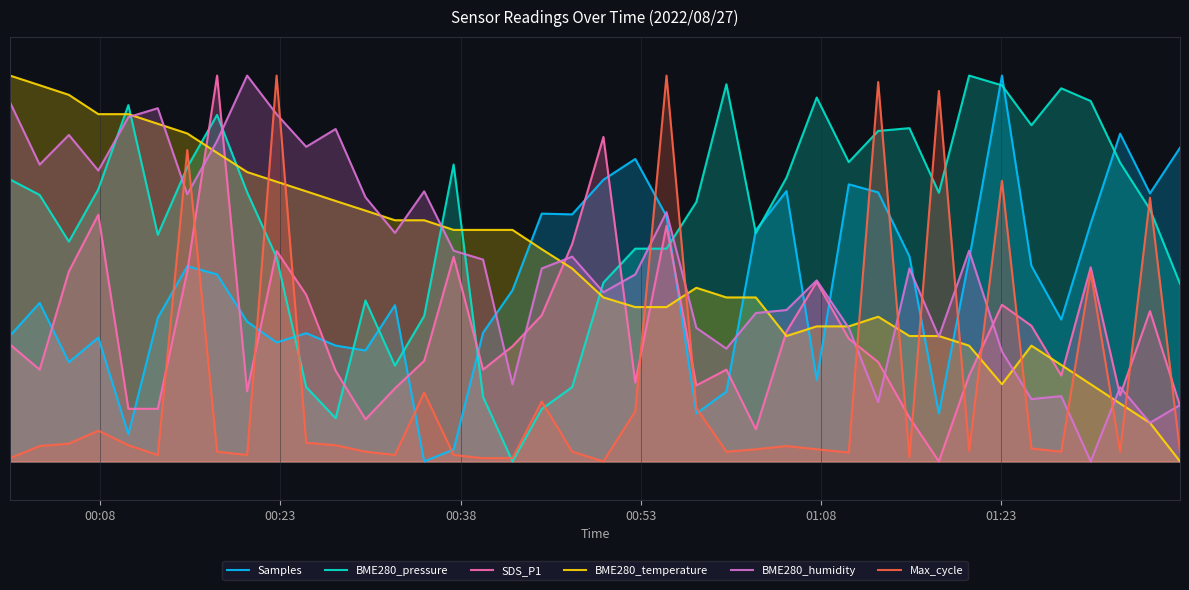

List the series in order of their peak value, lowest first.

Samples, BME280_pressure, SDS_P1, BME280_temperature, BME280_humidity, Max_cycle